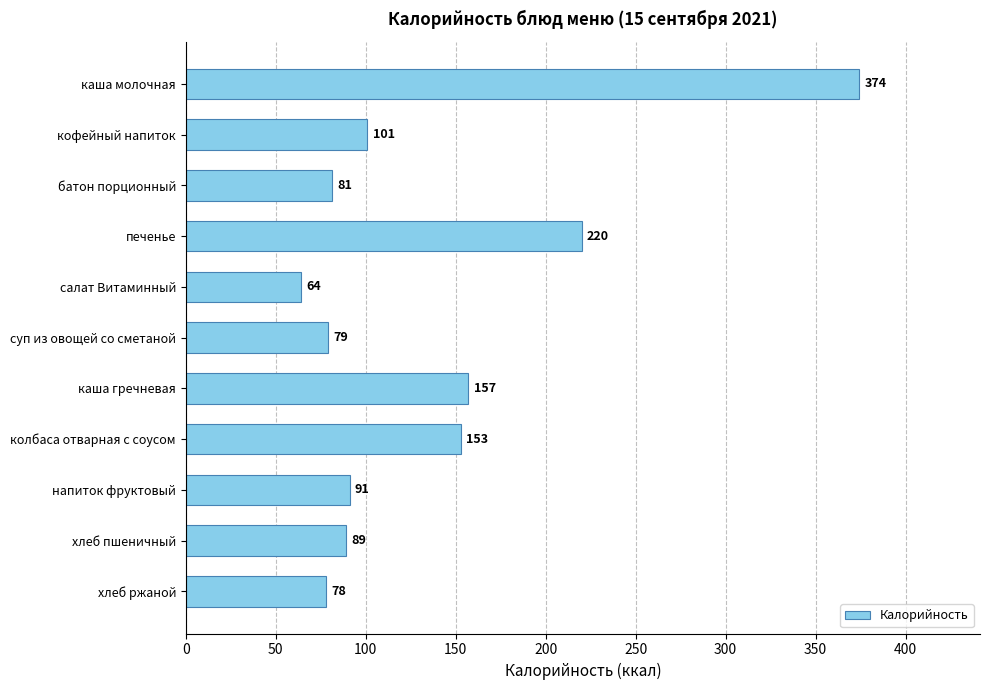

What is the label of the 9th bar from the top?

напиток фруктовый